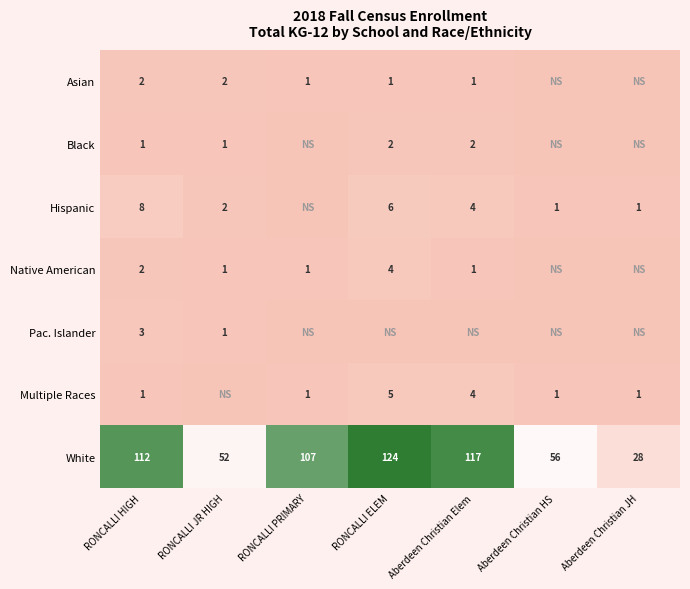

Which has a higher value, RONCALLI ELEM or Aberdeen Christian Elem?

RONCALLI ELEM